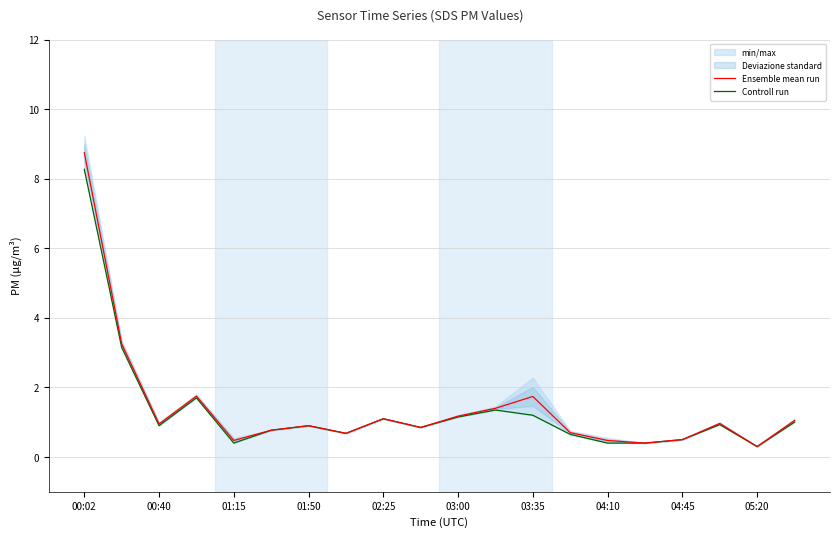

True or false: Ensemble mean run has a value of 0.9 at 00:40.

True